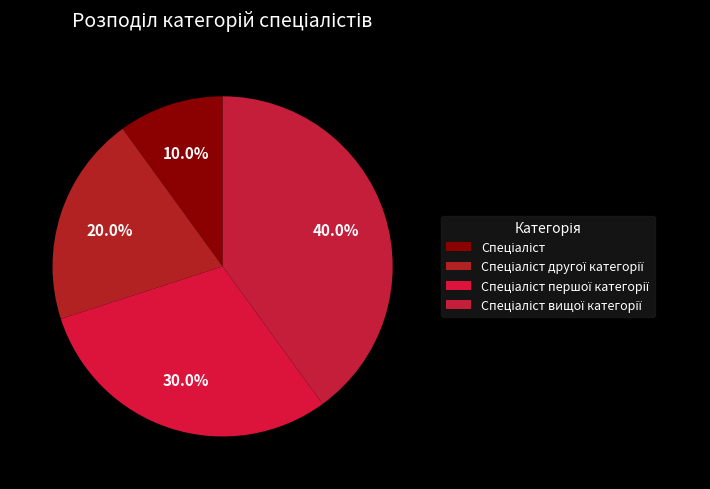

Count the number of slices in the pie.

4